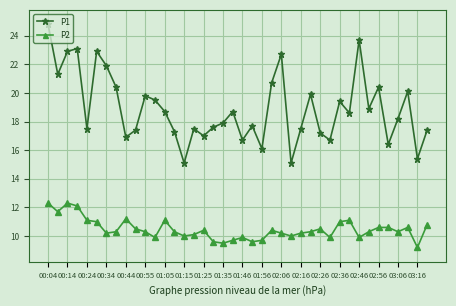

What is the lowest value of the P2 series?

9.2